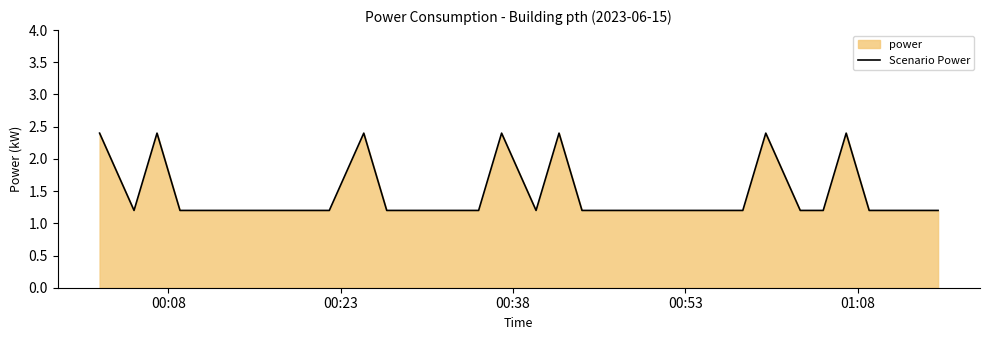

What is the difference between the maximum and minimum values?

1.2